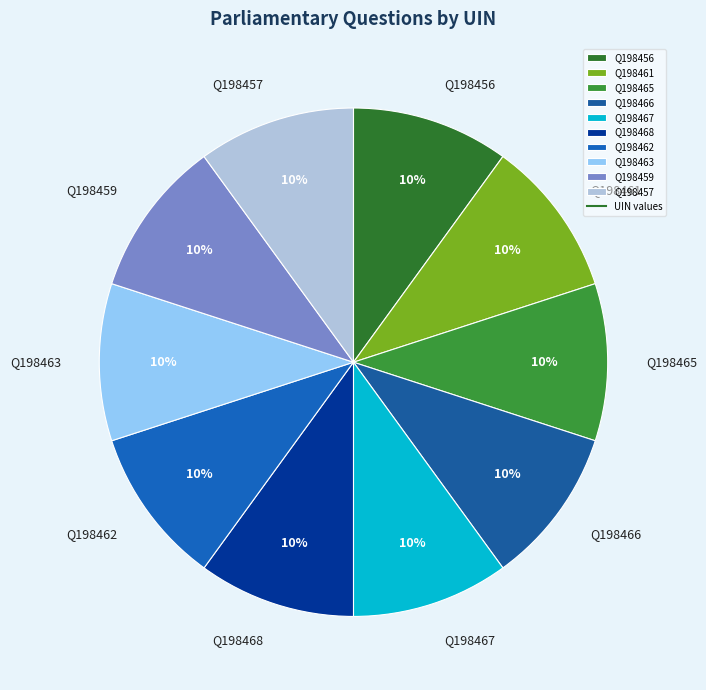

How many slices are in this pie chart?

10